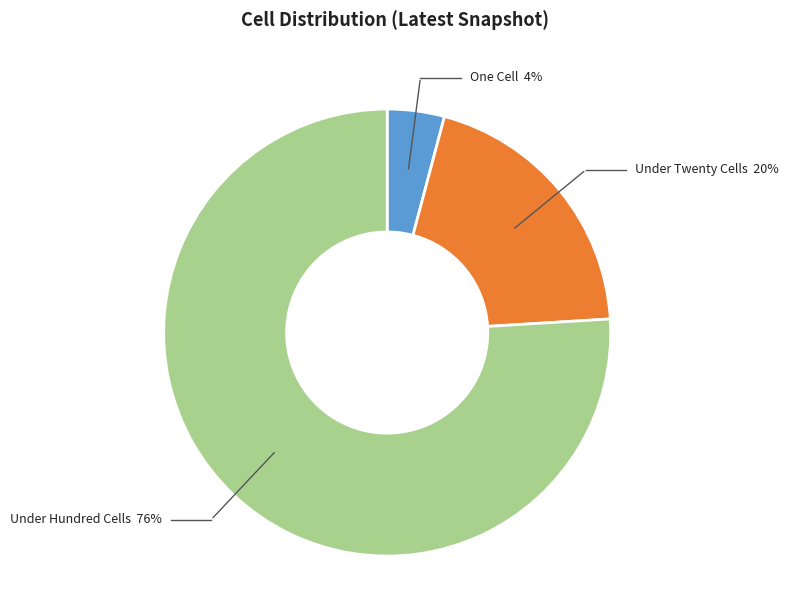

Does under_hundred_cells represent more than half of the total?

Yes